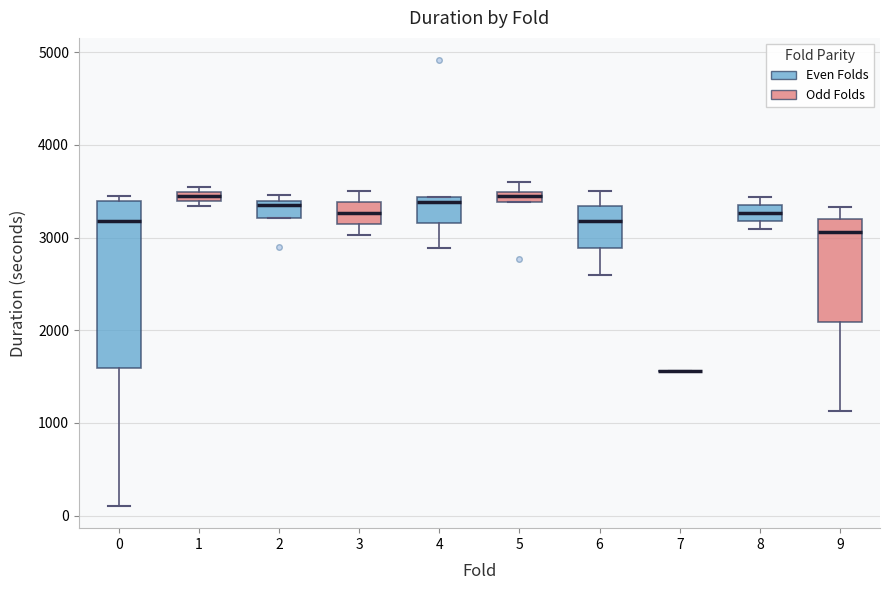

Where is the lower edge of the box at x = 4 on the y-axis? The values are not printed on the chart, so give them approximately, as read against the axis.

3200